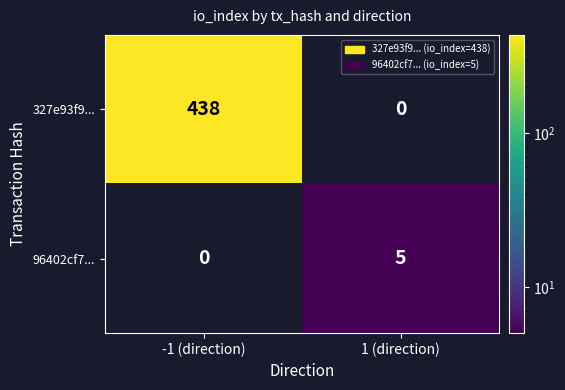

What is the sum of all 96402cf7... values?

5